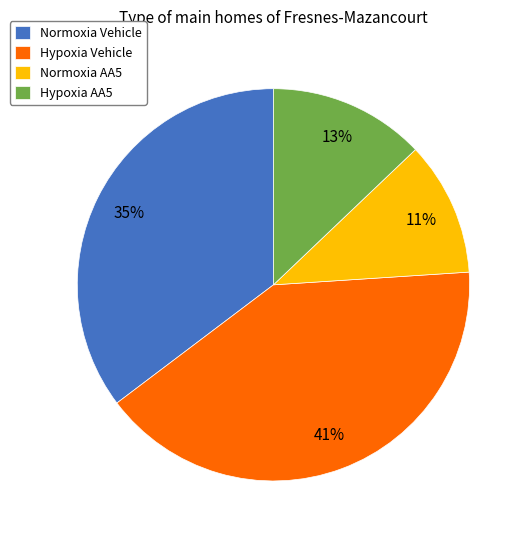

Does Hypoxia Vehicle represent more than half of the total?

No